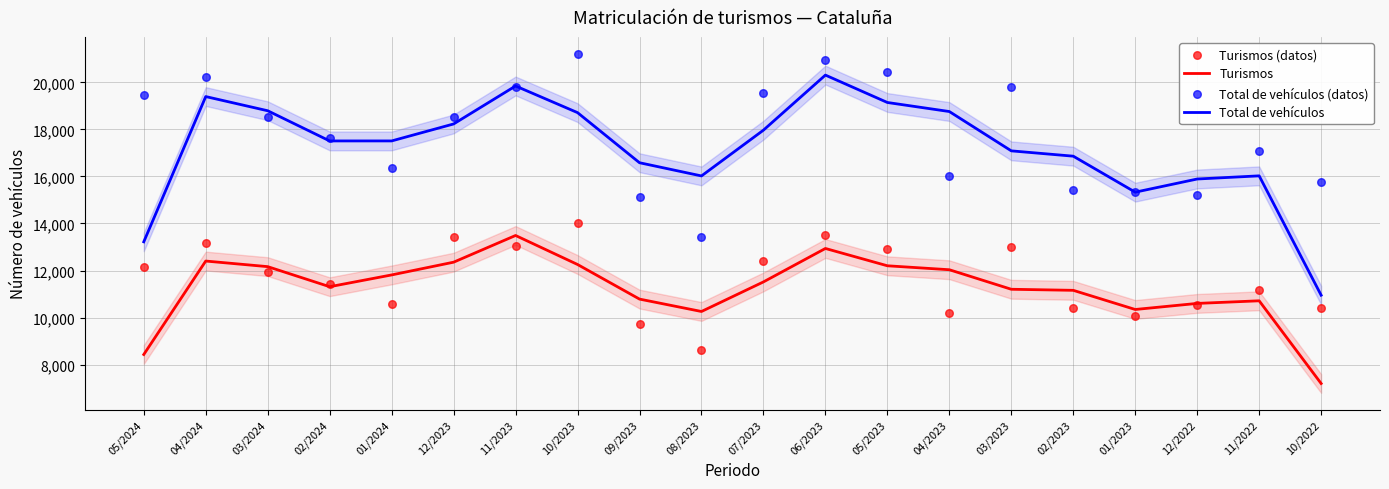

At how many categories does at least one series exceed 9934?

20